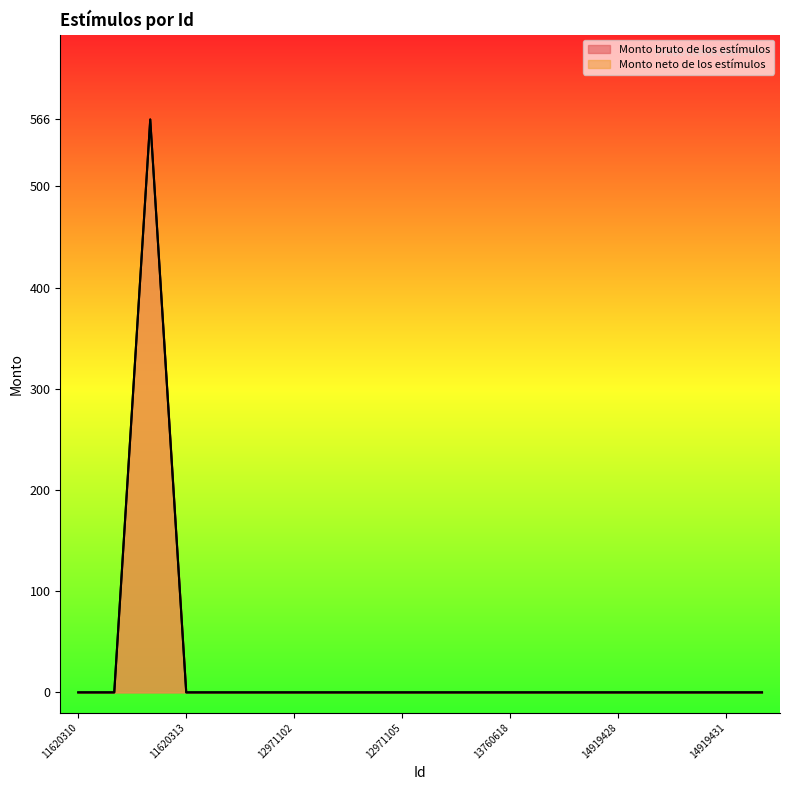

What is the difference between the maximum and minimum values in the Monto bruto de los estímulos series?

566.2